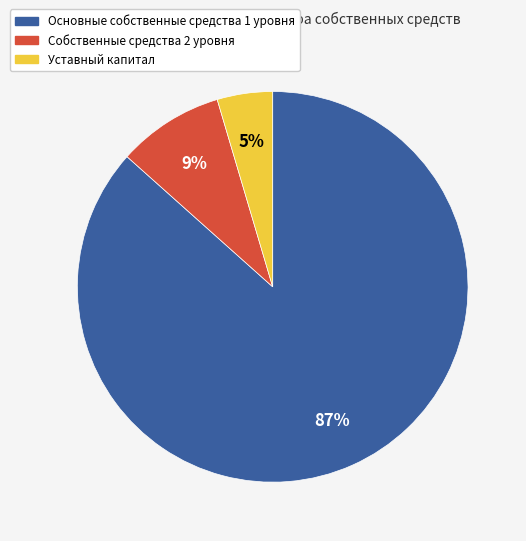

Between Основные собственные средства 1 уровня and Уставный капитал, which is larger?

Основные собственные средства 1 уровня